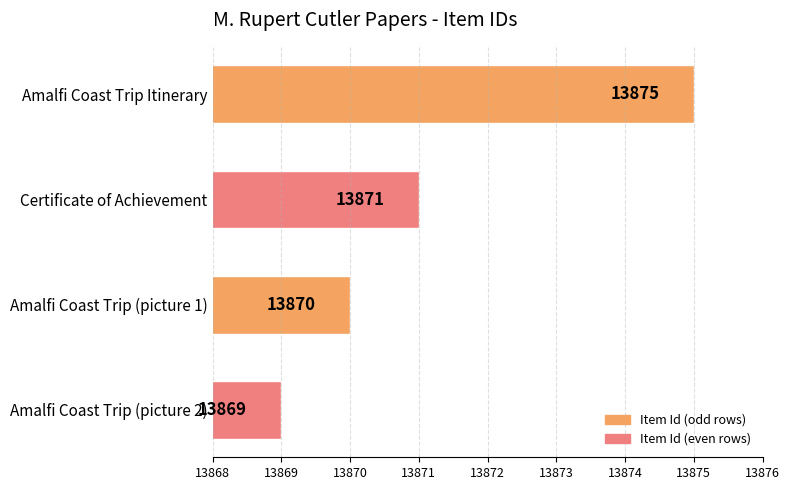

What is the average value?

13871